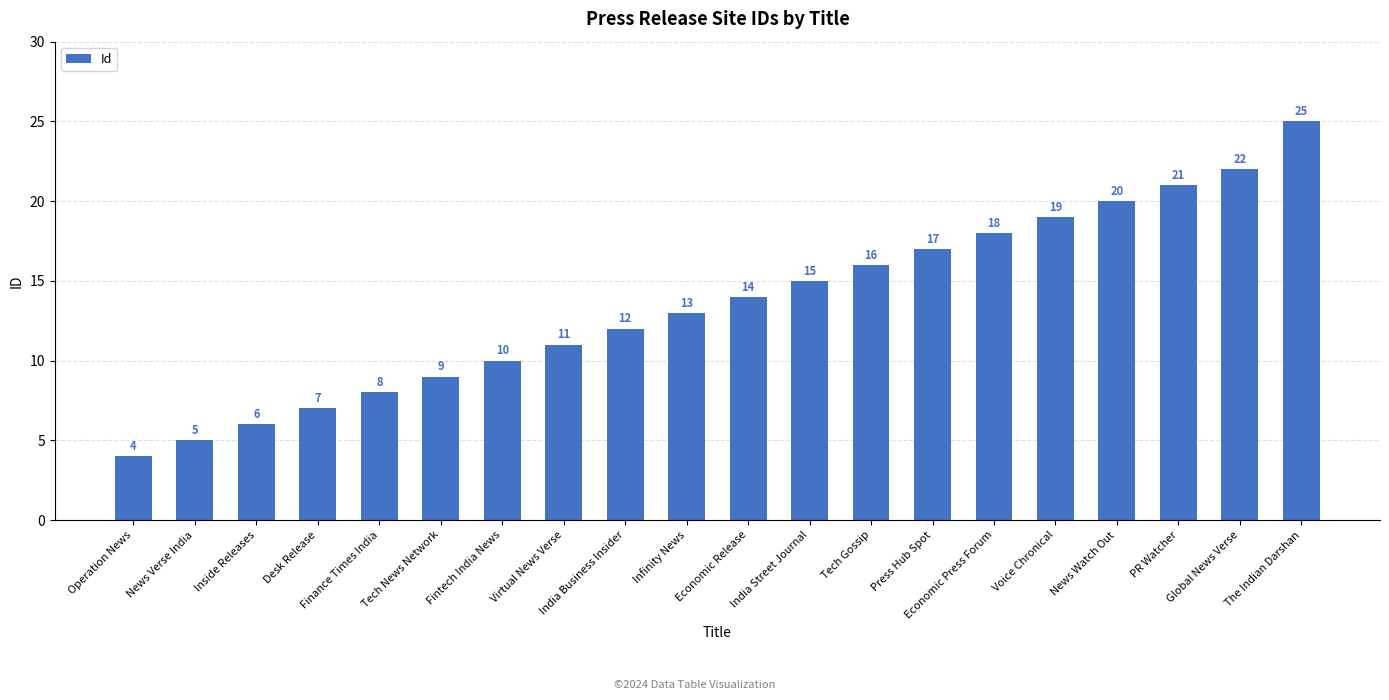

Rank the categories by value from highest to lowest.

The Indian Darshan, Global News Verse, PR Watcher, News Watch Out, Voice Chronical, Economic Press Forum, Press Hub Spot, Tech Gossip, India Street Journal, Economic Release, Infinity News, India Business Insider, Virtual News Verse, Fintech India News, Tech News Network, Finance Times India, Desk Release, Inside Releases, News Verse India, Operation News